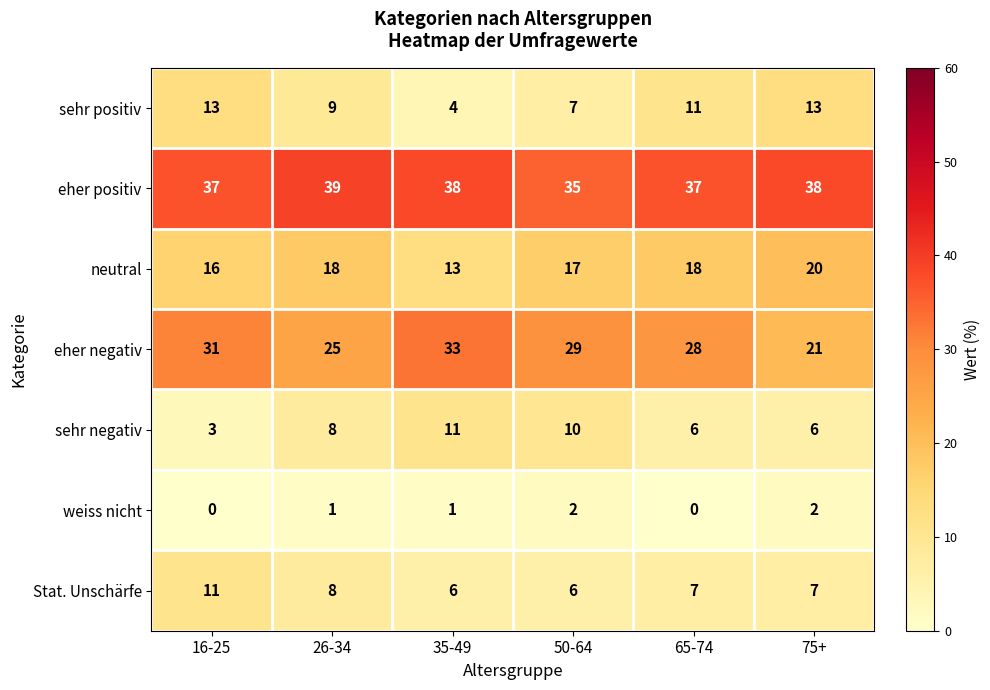

What is the sum of all weiss nicht values?

6